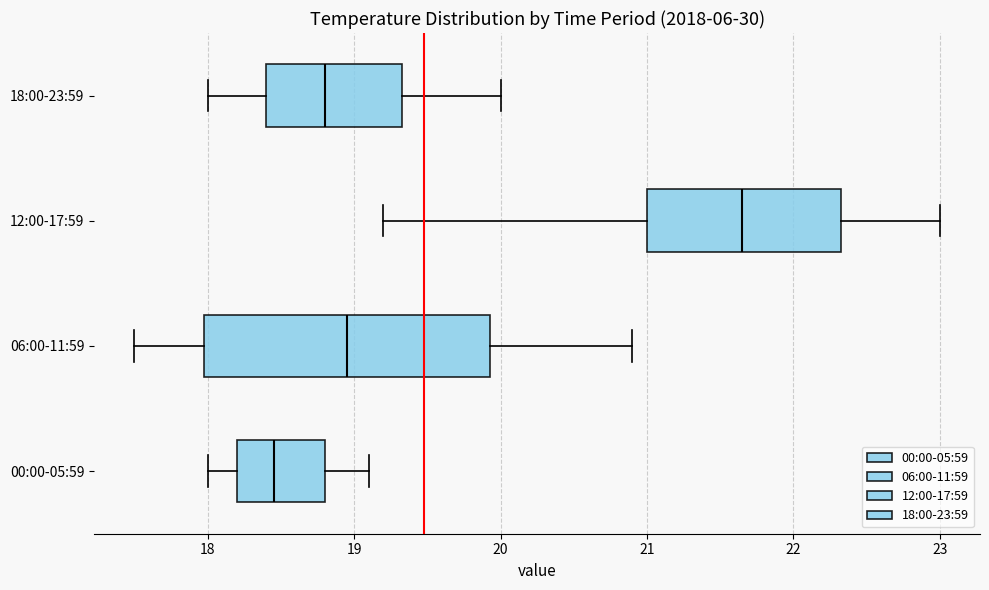

Reading bottom to top, read every box against the x-axis: the position of its median line, the range the box covers, and the ends of its whiskers. The values are not printed on the chart, so give them approximately, as read against the axis.

00:00-05:59: median 18.5, box 18.2 to 18.8, whiskers 18.0 to 19.1
06:00-11:59: median 19.0, box 18.0 to 19.9, whiskers 17.5 to 20.9
12:00-17:59: median 21.7, box 21.0 to 22.3, whiskers 19.2 to 23.0
18:00-23:59: median 18.8, box 18.4 to 19.3, whiskers 18.0 to 20.0